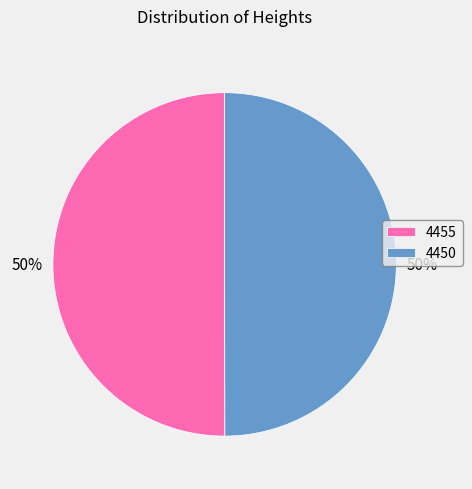

The 4450 slice represents 39% of the pie. True or false?

False